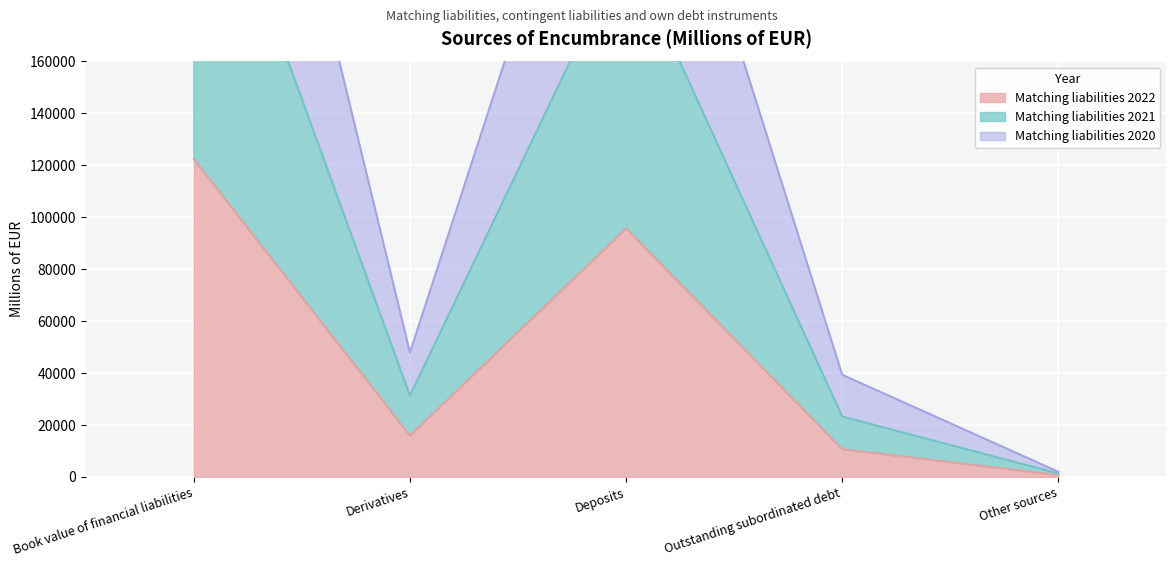

Reading left to right, transcribe all the data shown in this chart.

Matching liabilities 2022: Book value of financial liabilities=122400	Derivatives=15950	Deposits=95728	Outstanding subordinated debt=10722	Other sources=731
Matching liabilities 2021: Book value of financial liabilities=259642	Derivatives=31318	Deposits=205039	Outstanding subordinated debt=23285	Other sources=1351
Matching liabilities 2020: Book value of financial liabilities=390994	Derivatives=47929	Deposits=303707	Outstanding subordinated debt=39358	Other sources=2004